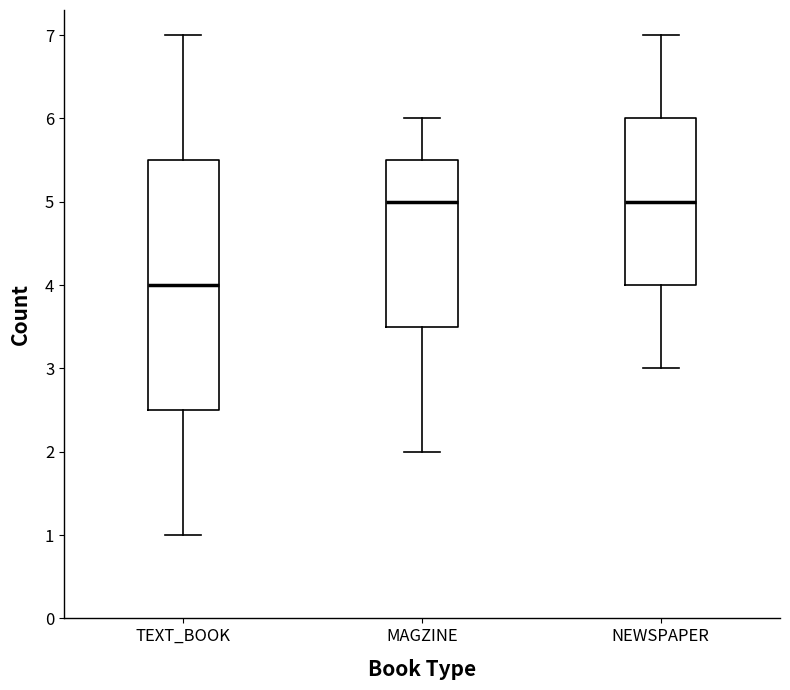

Reading left to right, transcribe this box plot: for each box, give where its median line is, the range the box spans, and where its two whiskers end, as read against the y-axis. The values are not printed on the chart, so give them approximately, as read against the axis.

TEXT_BOOK: median 4.0, box 2.5 to 5.5, whiskers 1.0 to 7.0
MAGZINE: median 5.0, box 3.5 to 5.5, whiskers 2.0 to 6.0
NEWSPAPER: median 5.0, box 4.0 to 6.0, whiskers 3.0 to 7.0